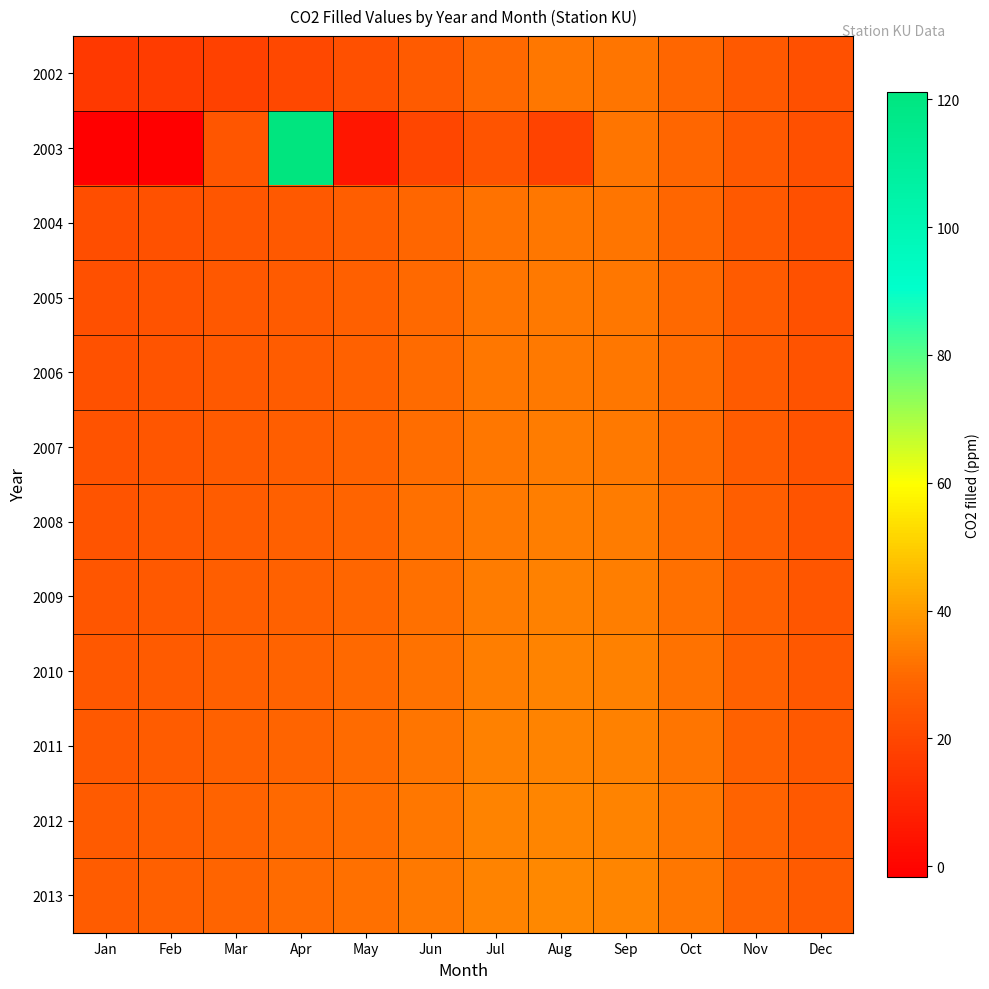

At how many categories does at least one series exceed 95?

1